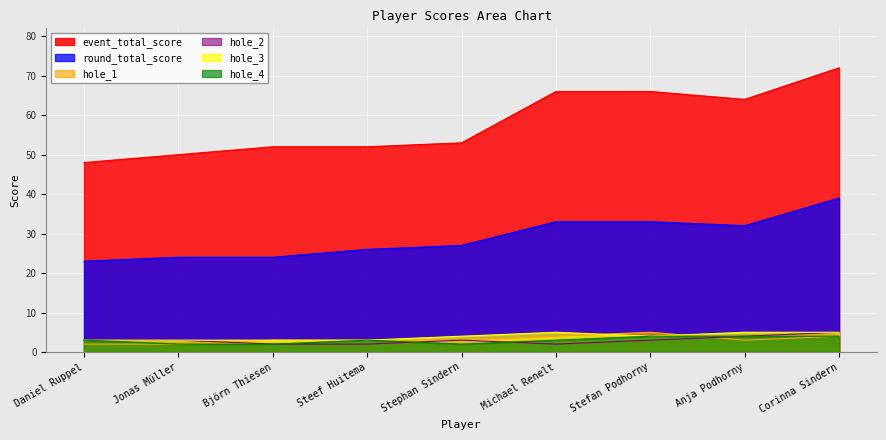

What is the difference between the second highest and second lowest values in the hole_4 series?

2